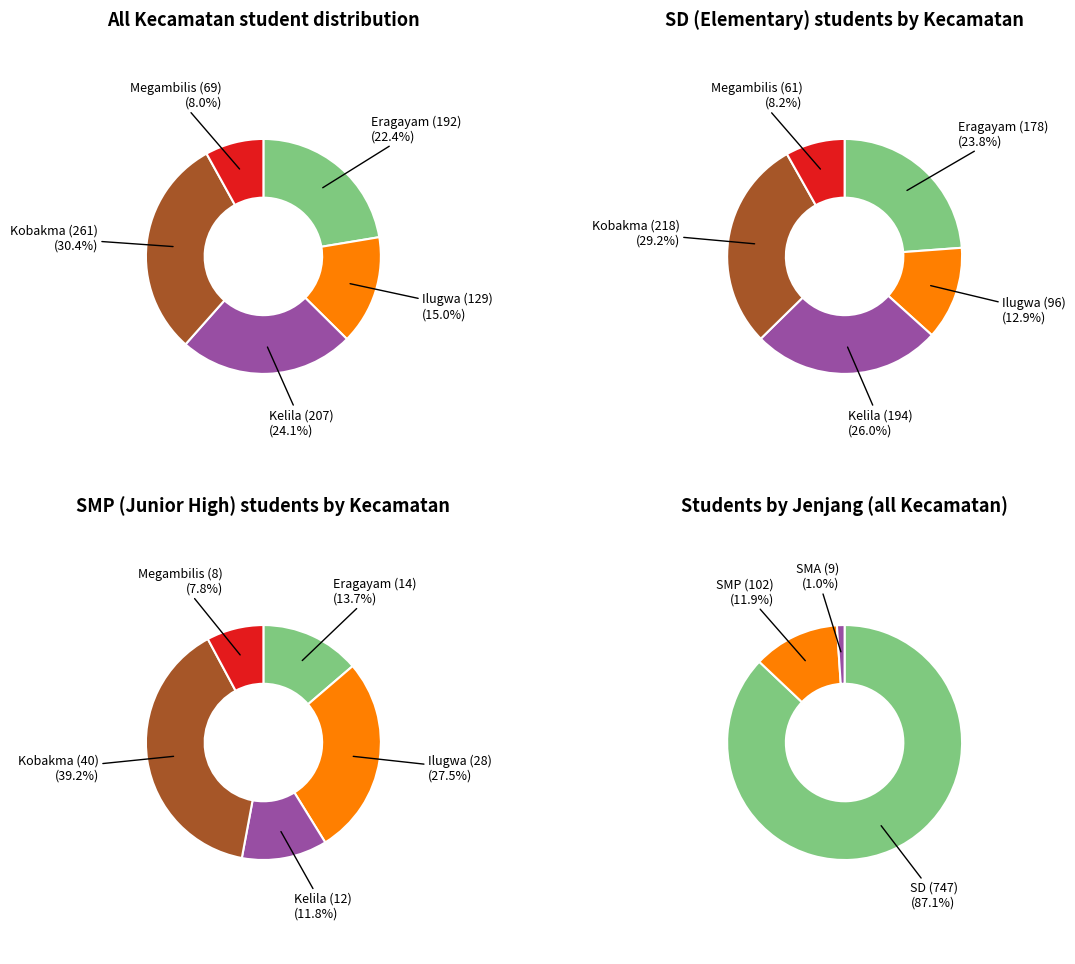

Which category has the biggest portion of the pie?

Kobakma SD